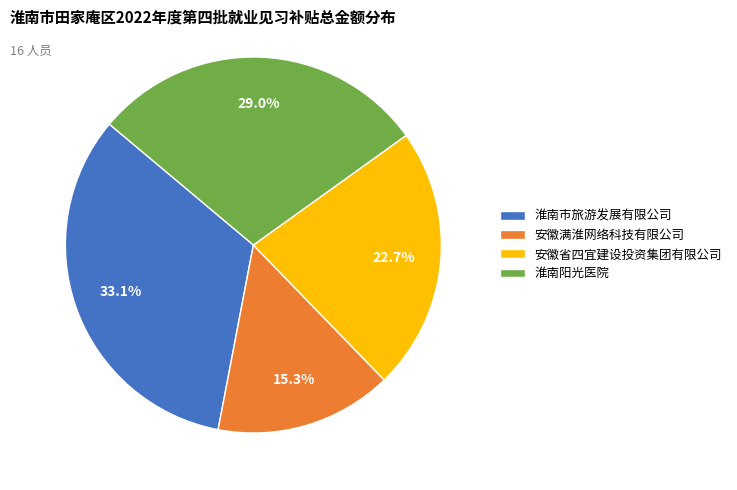

Does 淮南阳光医院 account for over 50% of the chart?

No